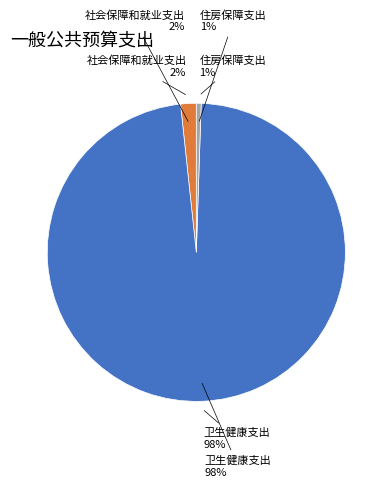

What is the change in value from 卫生健康支出 to 住房保障支出?

-1498.7